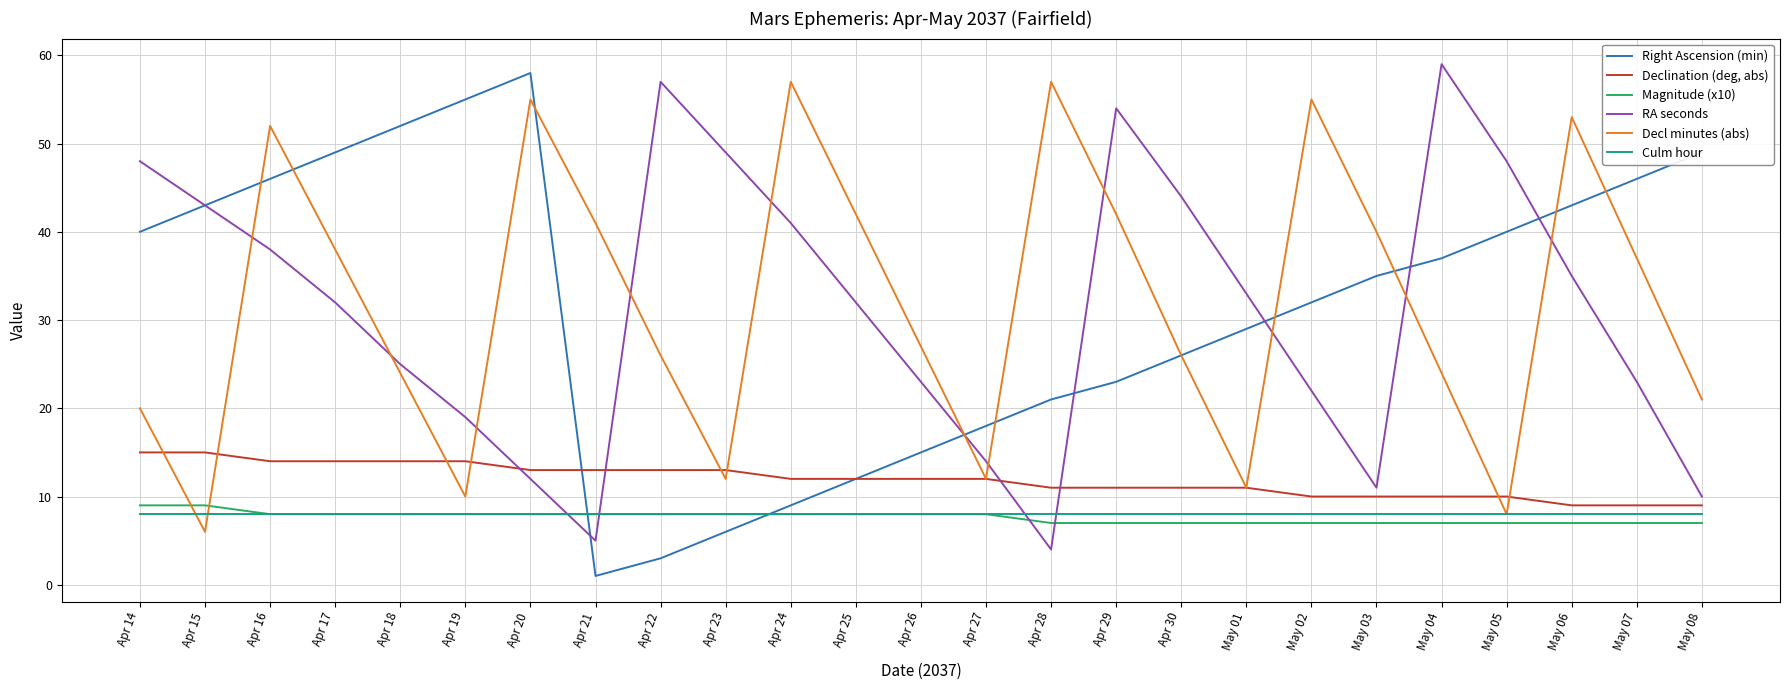

Which series changed the most between Apr 15 and May 07?

Decl minutes (abs)